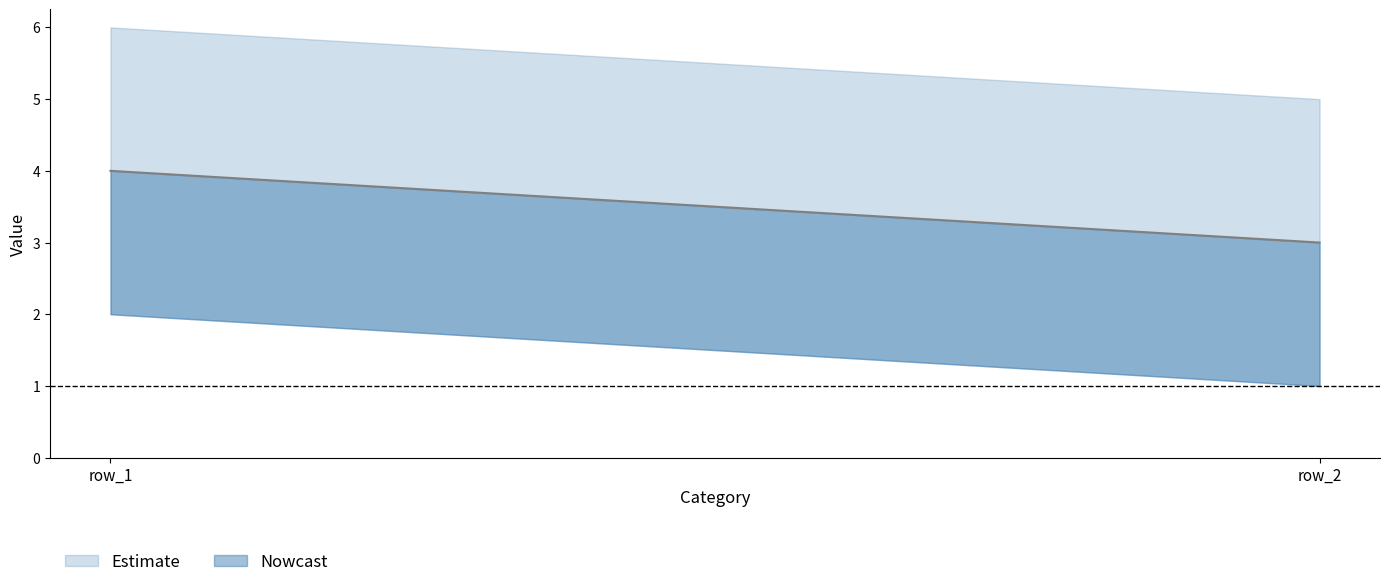

What is the total value across all series at row_1?

8